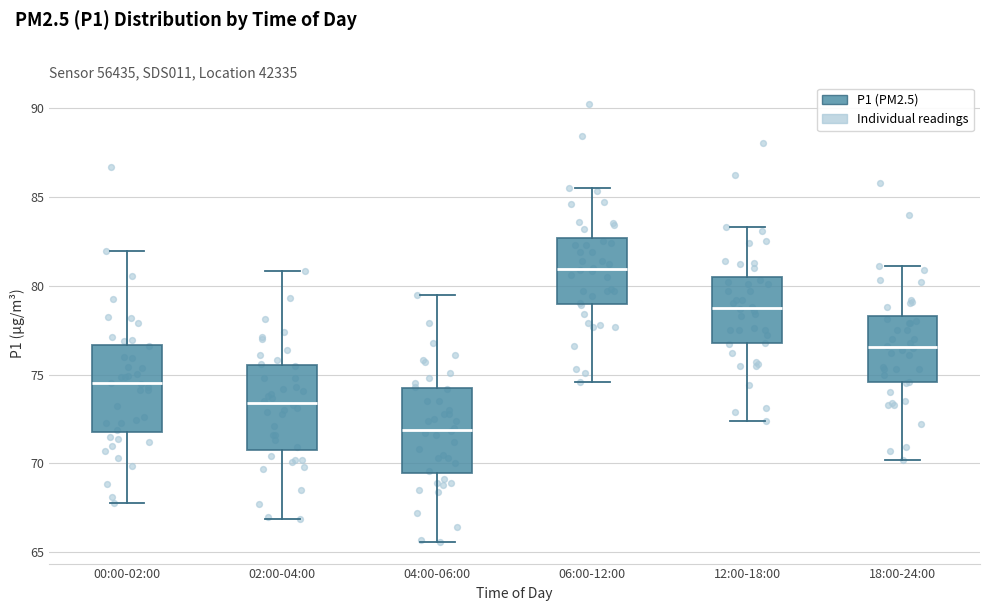

Reading left to right, read every box against the y-axis: the position of its median line, the range the box covers, and the ends of its whiskers. The values are not printed on the chart, so give them approximately, as read against the axis.

00:00-02:00: median 74.5, box 72.0 to 76.5, whiskers 68.0 to 82.0
02:00-04:00: median 73.5, box 71.0 to 75.5, whiskers 67.0 to 81.0
04:00-06:00: median 72.0, box 69.5 to 74.0, whiskers 65.5 to 79.5
06:00-12:00: median 81.0, box 79.0 to 82.5, whiskers 74.5 to 85.5
12:00-18:00: median 79.0, box 77.0 to 80.5, whiskers 72.5 to 83.5
18:00-24:00: median 76.5, box 74.5 to 78.5, whiskers 70.0 to 81.0